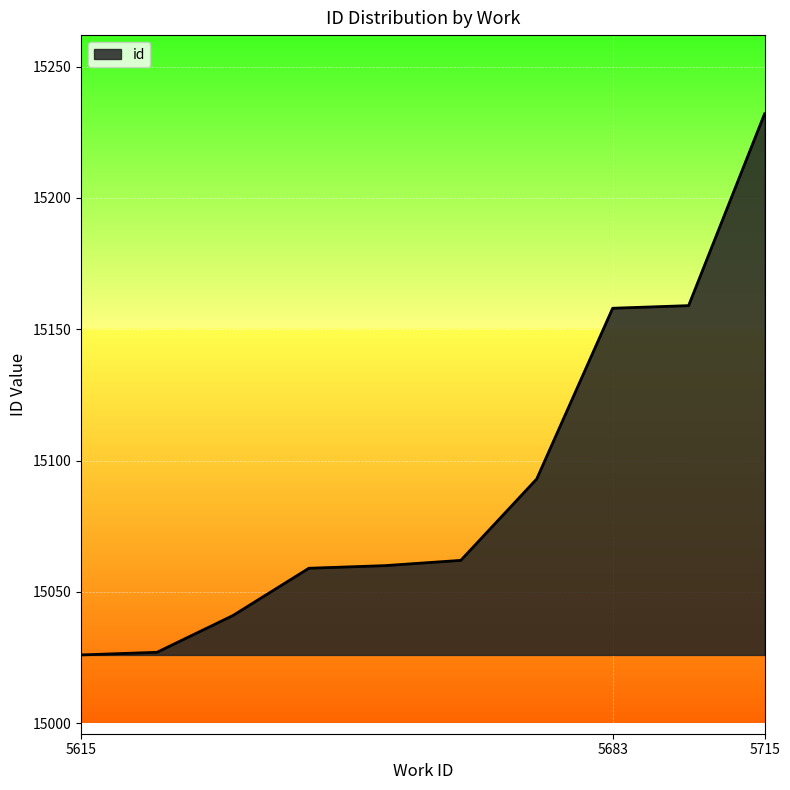

What is the greatest value displayed?

15232